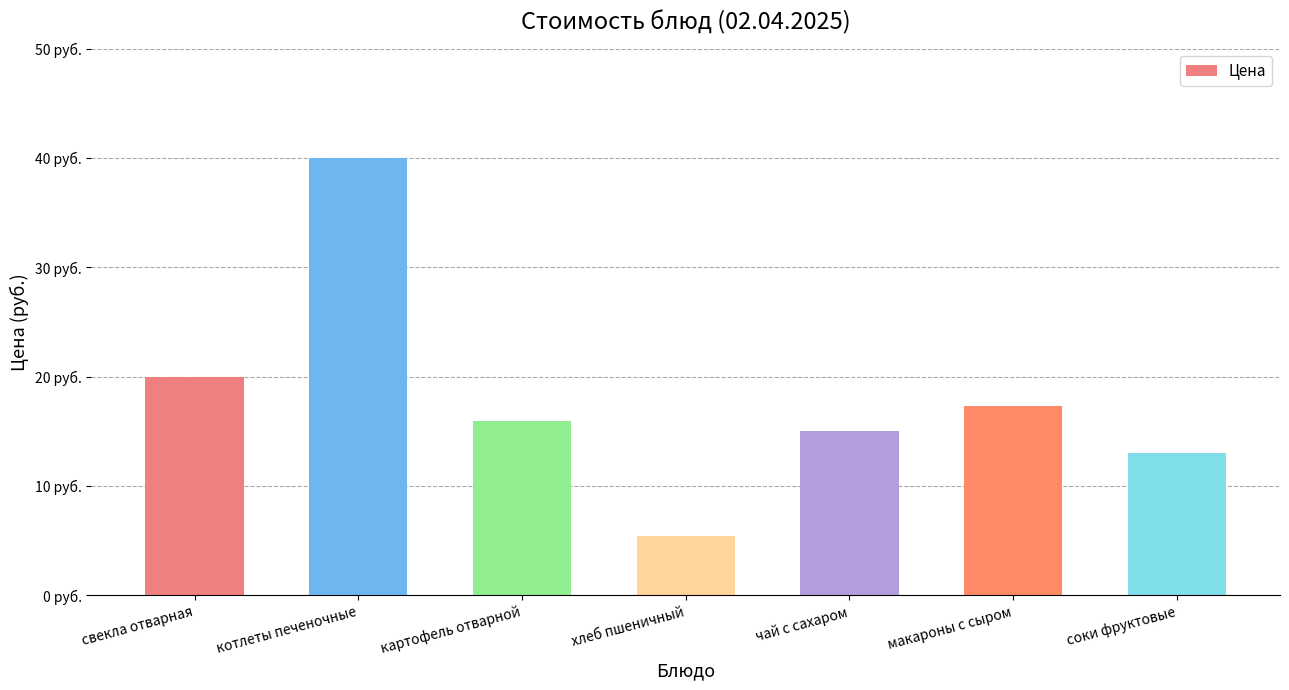

Does the chart contain any negative values?

No